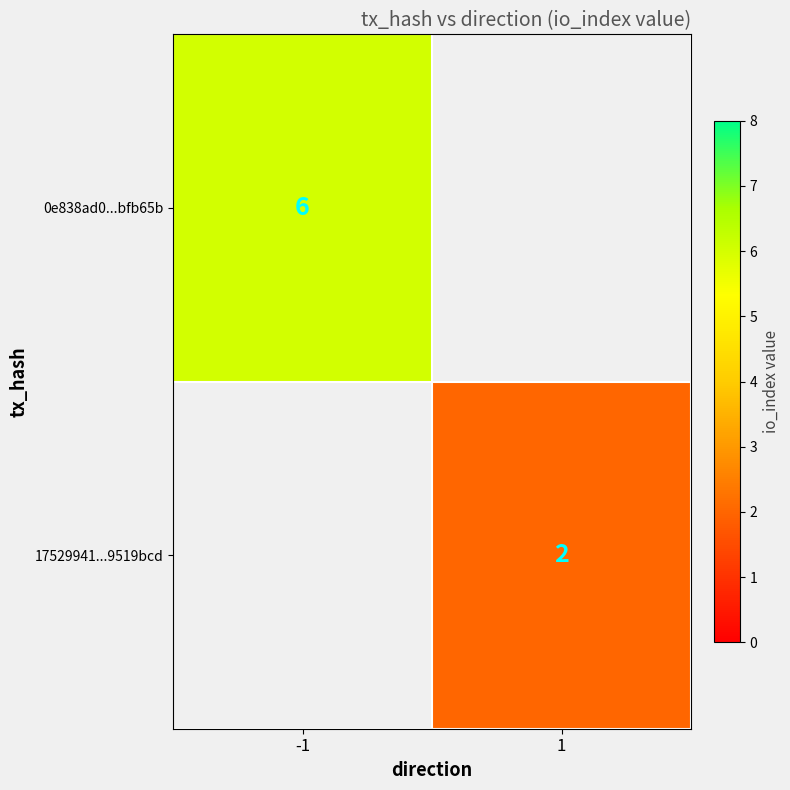

The value of 0e838ad0...bfb65b at -1 is 6. True or false?

True